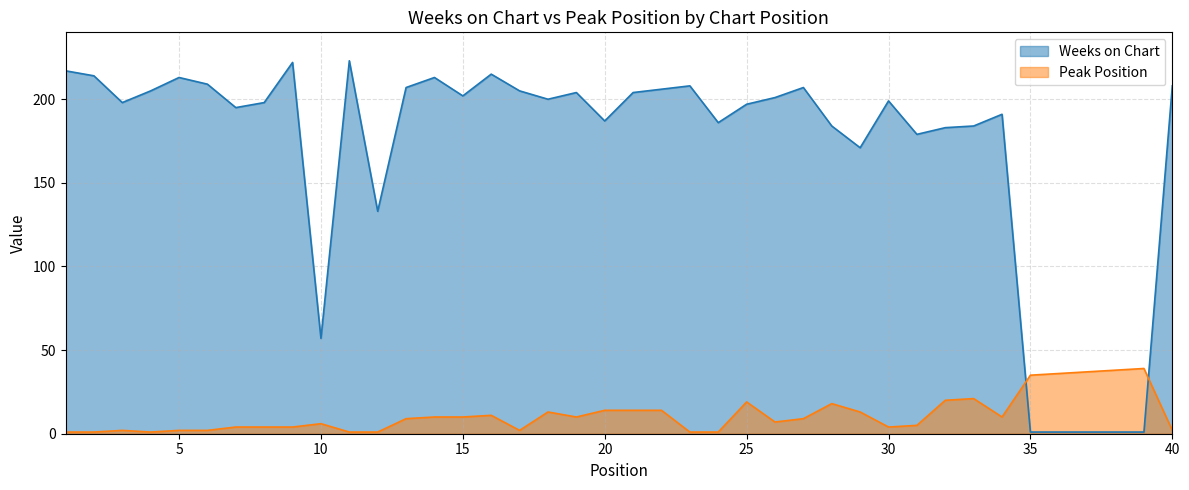

Which series changed the most between 16 and 37?

Weeks on Chart